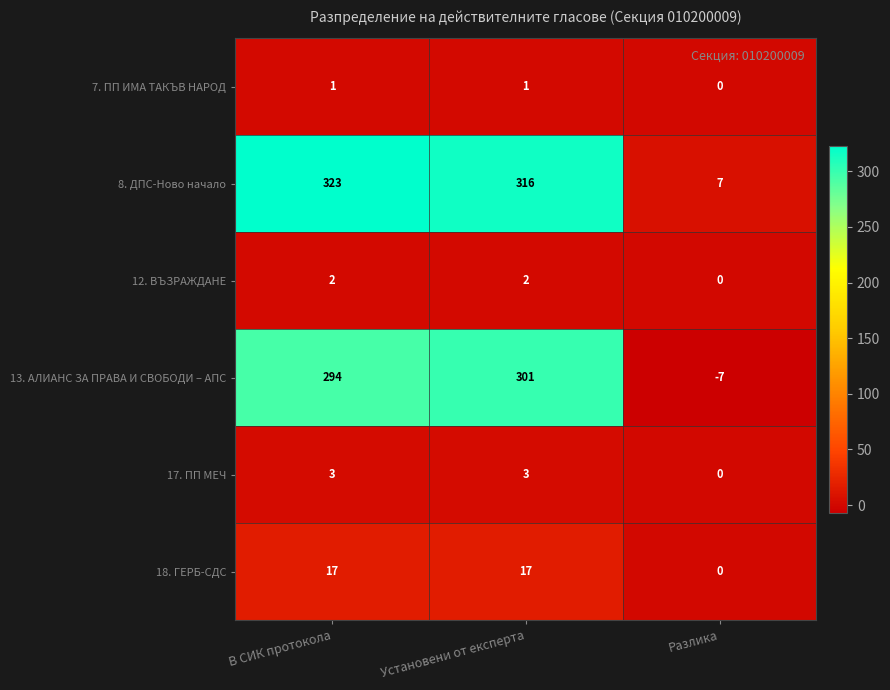

True or false: 7. ПП ИМА ТАКЪВ НАРОД has a value of 0 at Разлика.

True